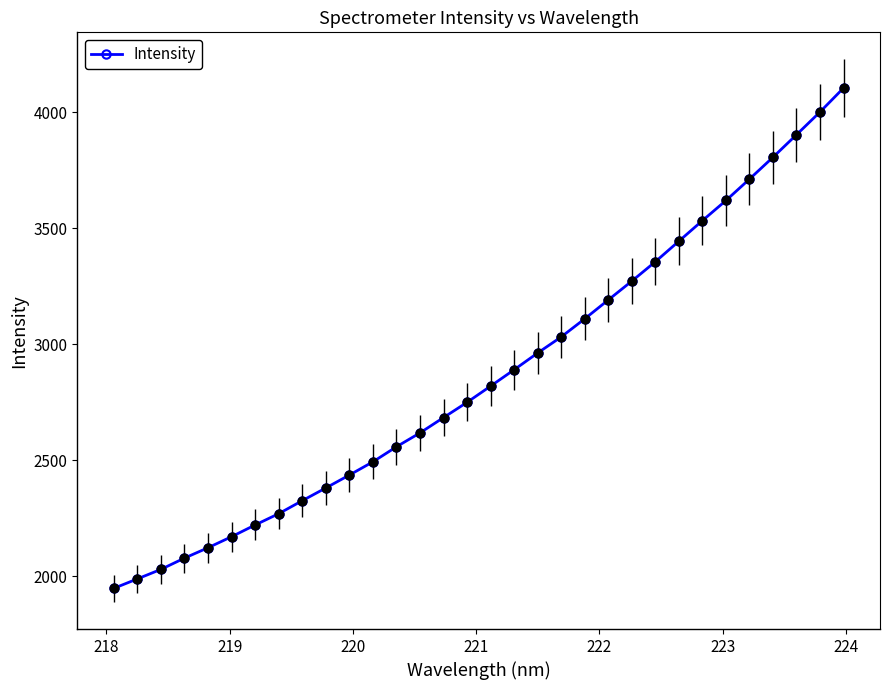

What is the average value?

2869.7